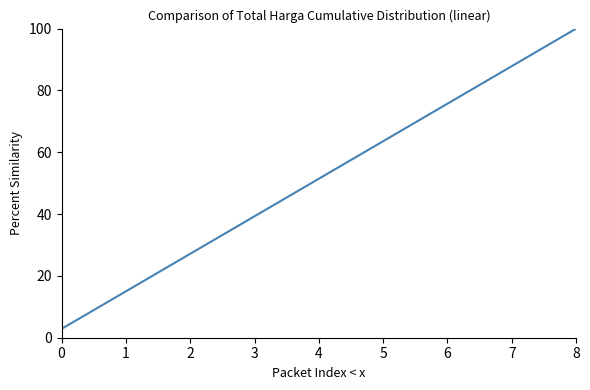

What is the minimum value shown in the chart?

2.9